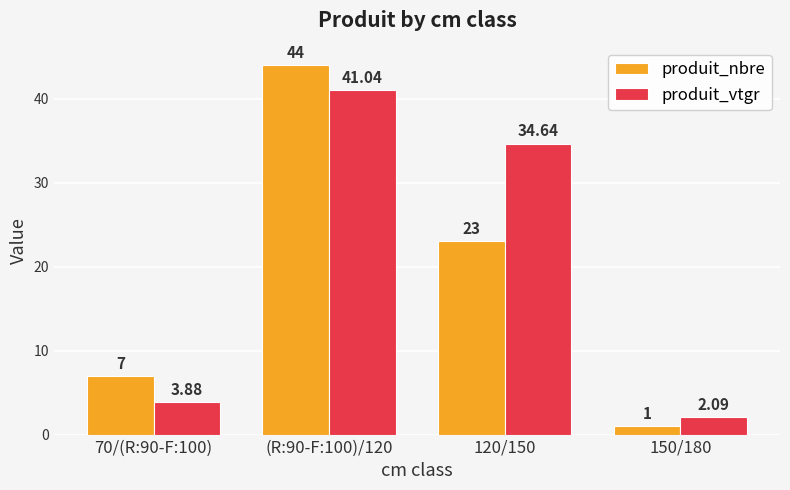

What is the difference between the produit_vtgr values at (R:90-F:100)/120 and 70/(R:90-F:100)?

37.2